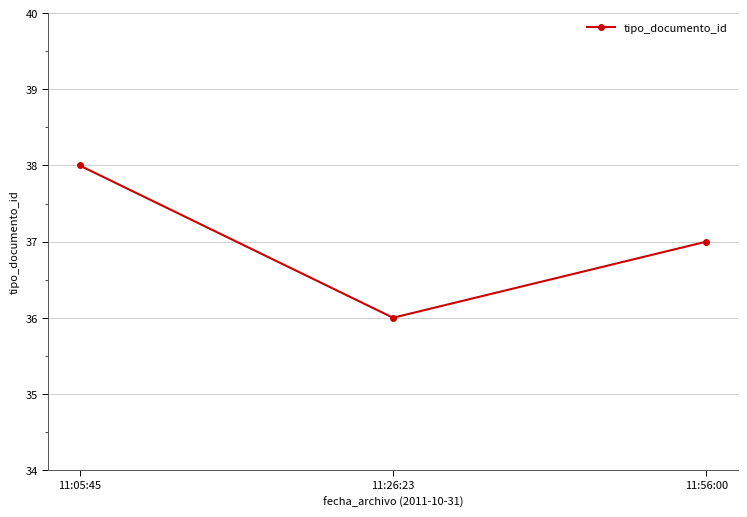

Is it true that the value at 11:26:23 is 64?

False